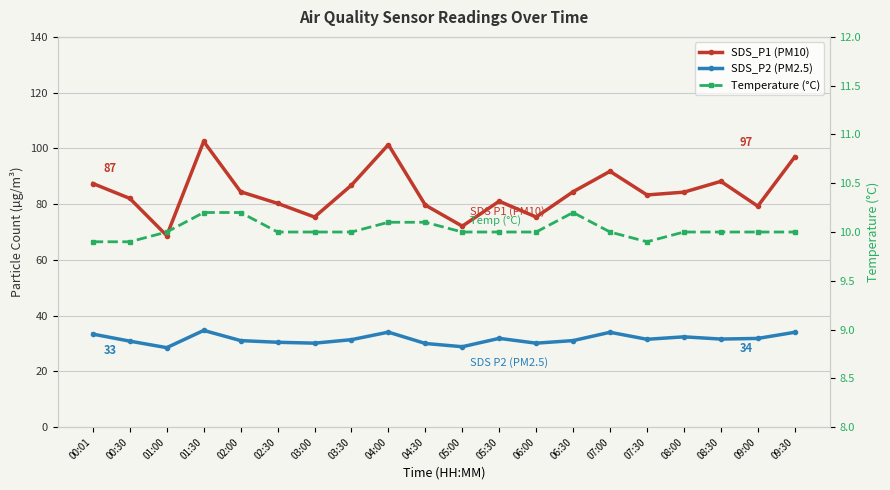

Read the SDS_P1 (PM10) value at 07:00.

91.8